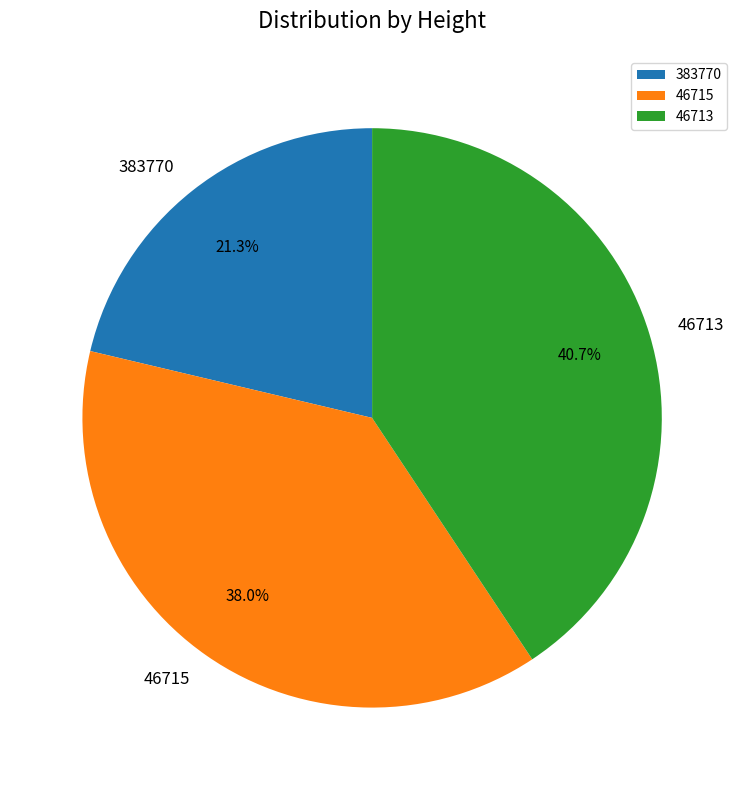

Which has a higher value, 46713 or 46715?

46713